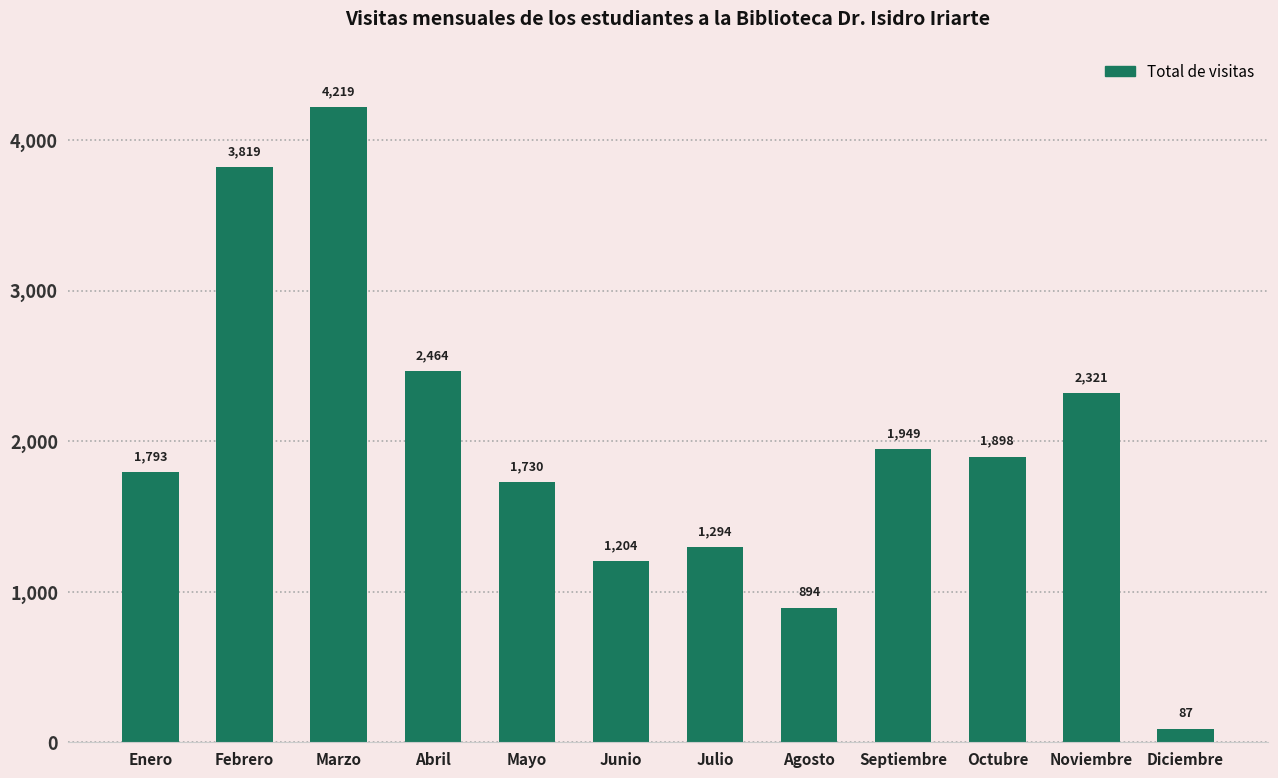

What is the average value?

1973